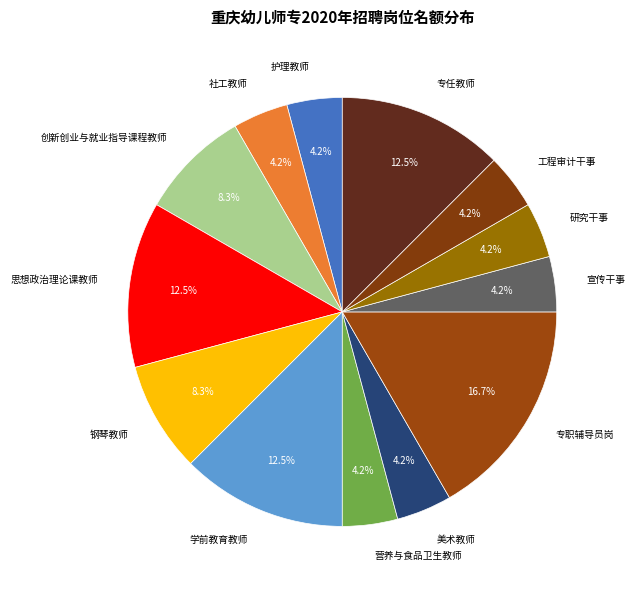

Between 美术教师 and 创新创业与就业指导课程教师, which is larger?

创新创业与就业指导课程教师